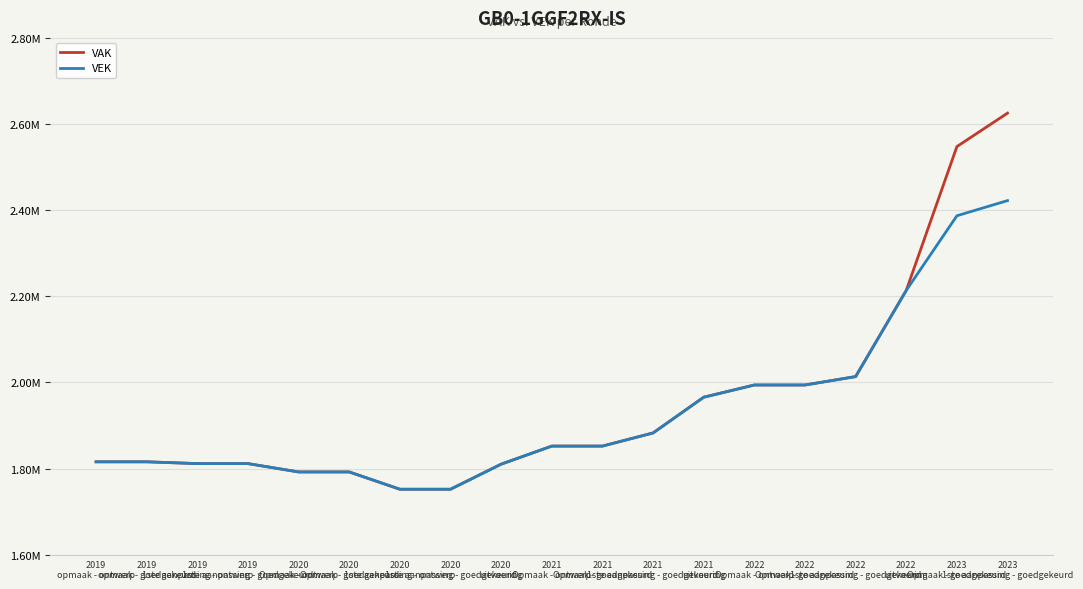

What are all the series names shown in the legend?

VAK, VEK